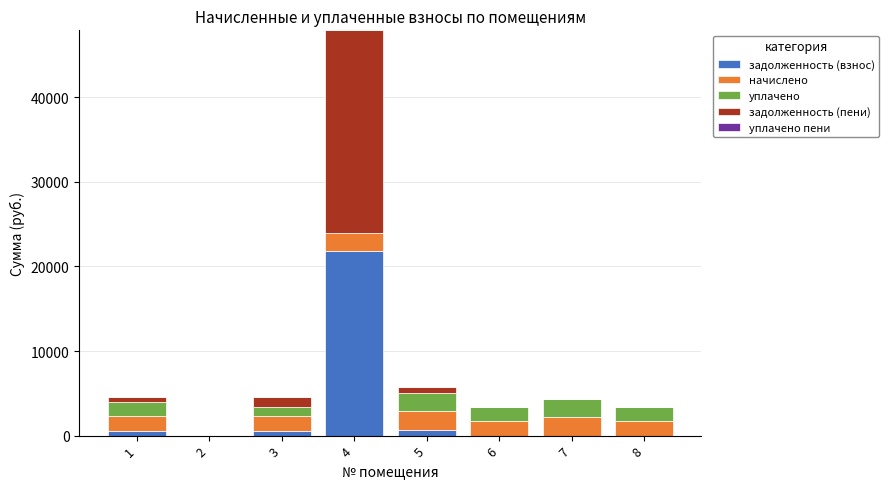

What is the total value across all series at 8?

3438.7